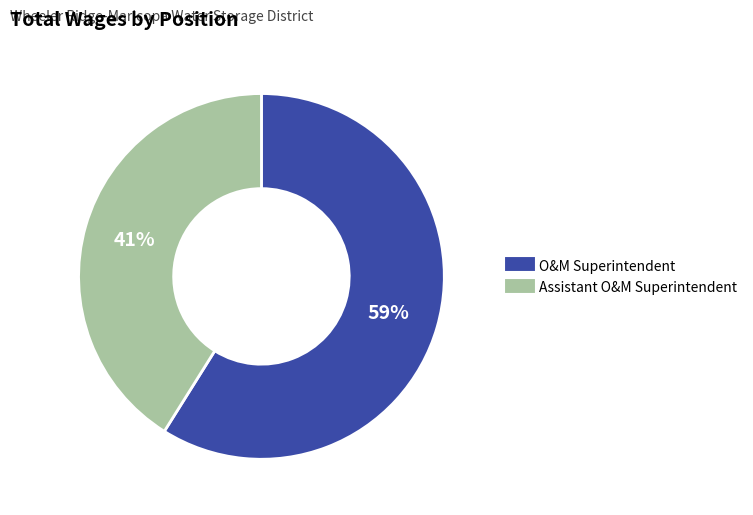

Rank the categories by value from lowest to highest.

Assistant O&M Superintendent, O&M Superintendent